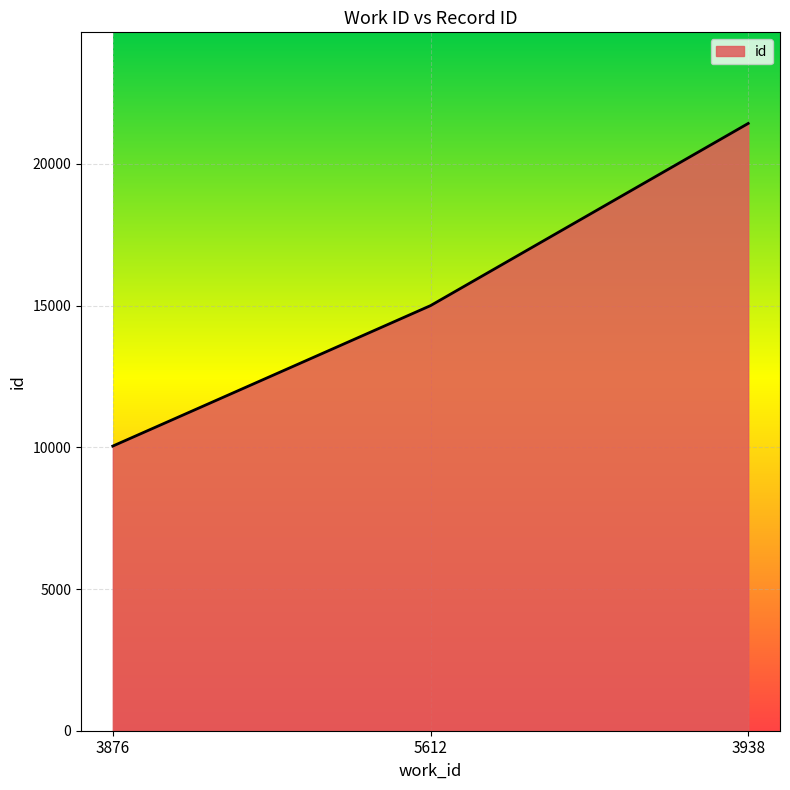

How many lines are shown in the chart?

1